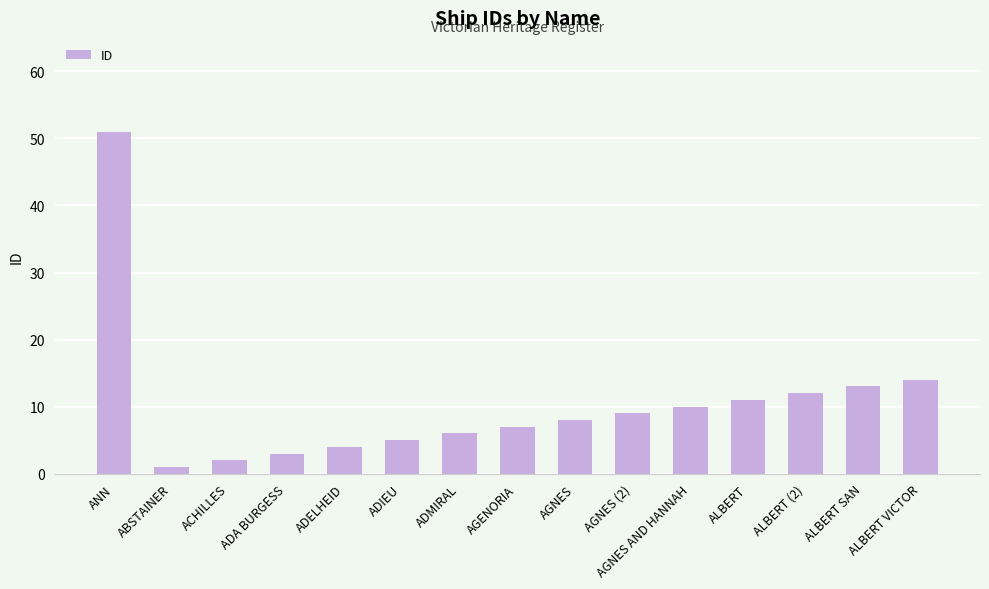

At which label does the data first exceed 8?

ANN